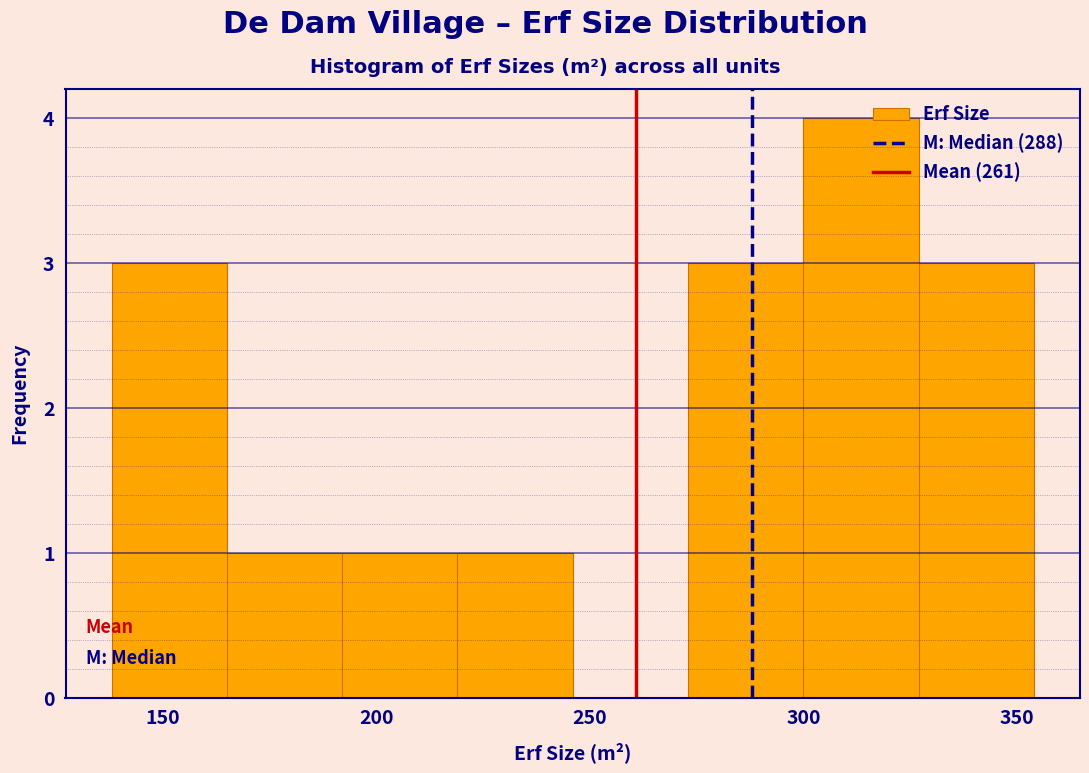

What is the height of the bar covering 300 to 327 on the x-axis? Neither the bar edges nor the heights are printed on the chart, so give them approximately, as read against the axes.

4